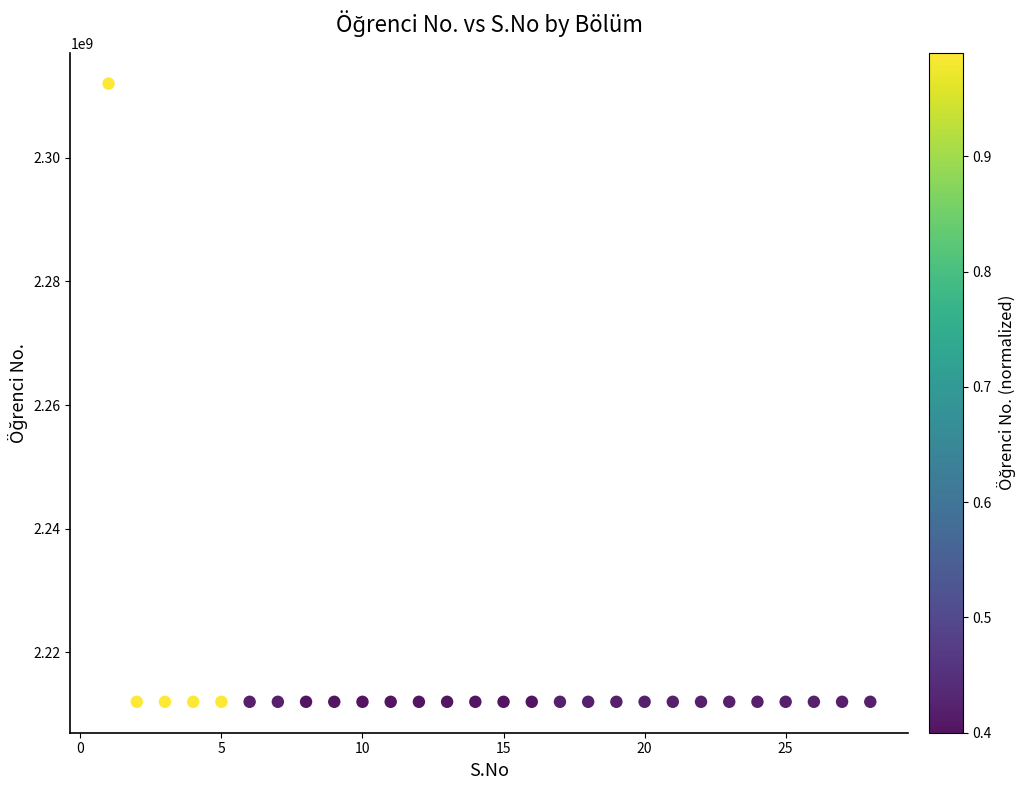

What is the range of X values (max minus min)?

27